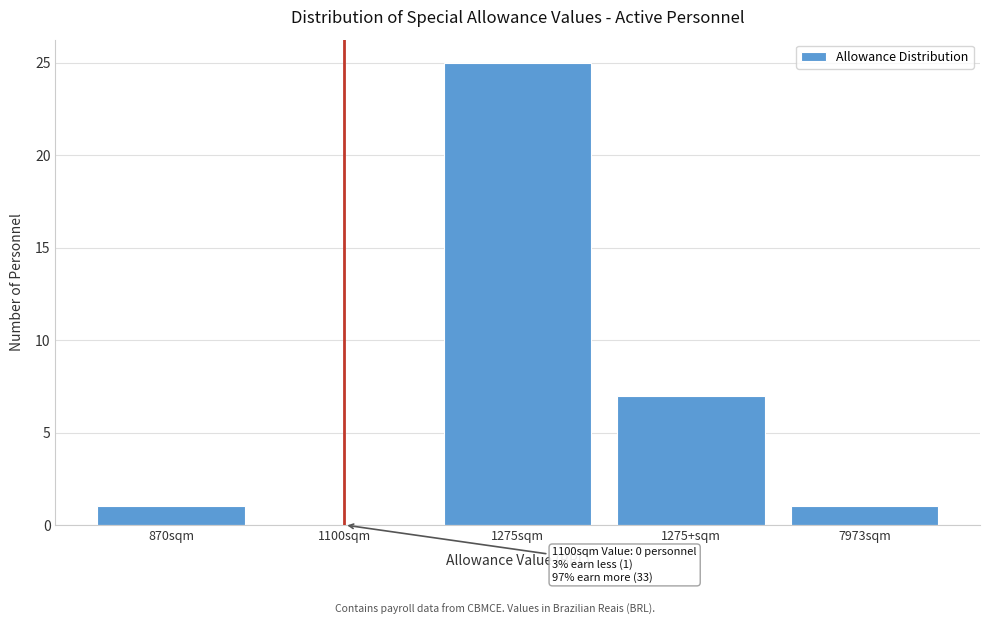

Reading left to right, what are all the values shown in this chart?

870sqm=1	1100sqm=0	1275sqm=25	1275+sqm=7	7973sqm=1